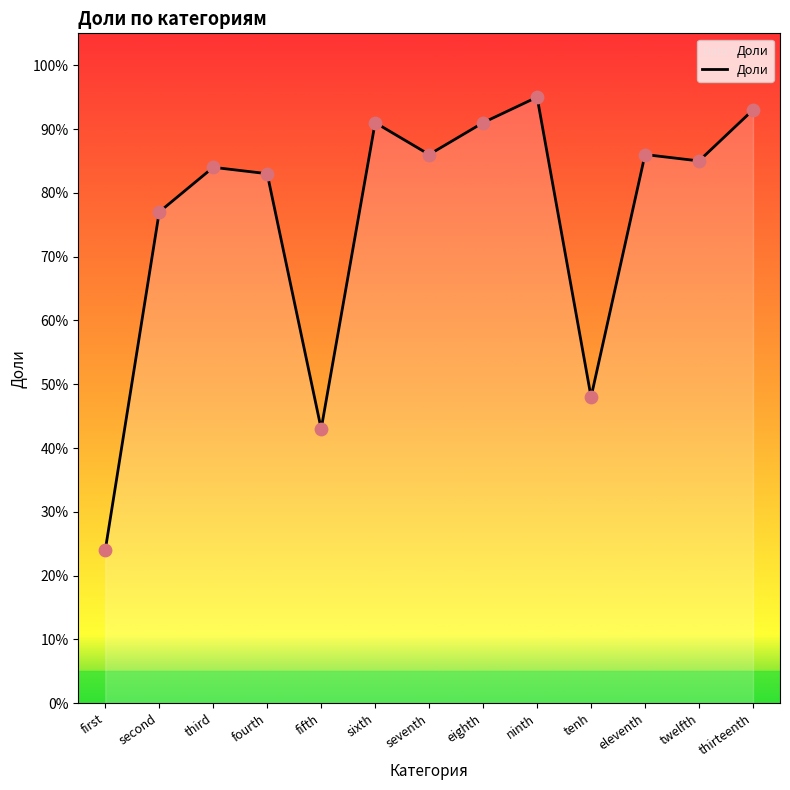

Which has a higher value, third or seventh?

seventh